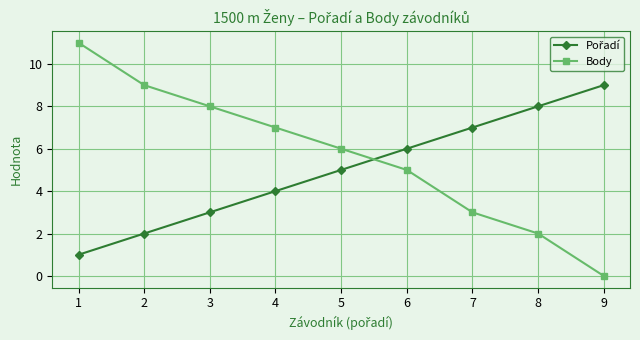

True or false: Body has a value of 12 at 3.

False